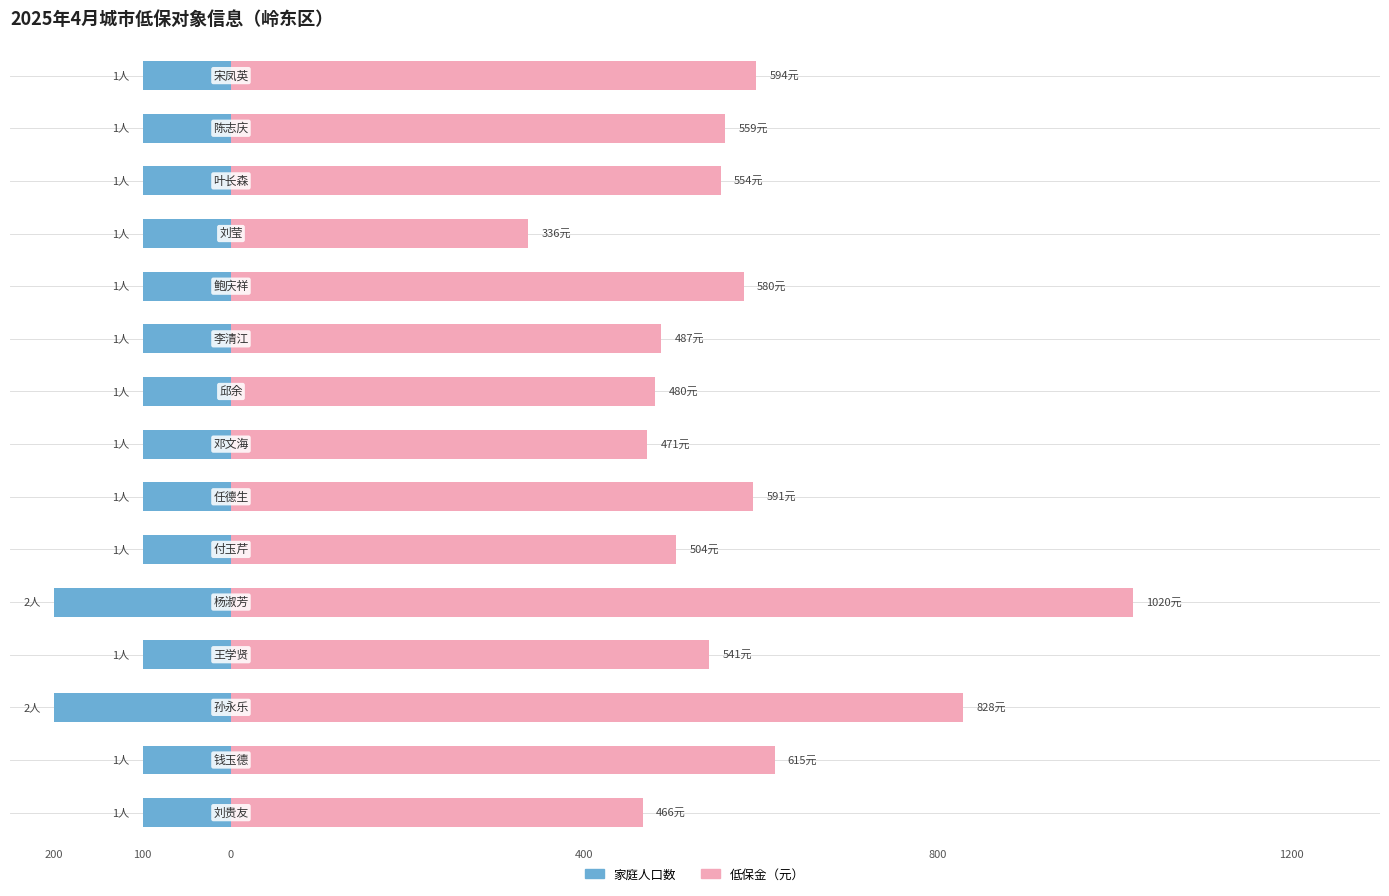

True or false: 家庭人口数 has a value of -100 at 100.

True